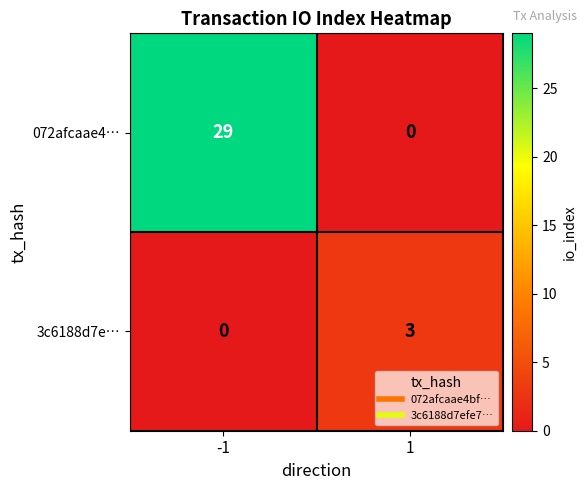

Which series has the largest range (max minus min)?

072afcaae4…